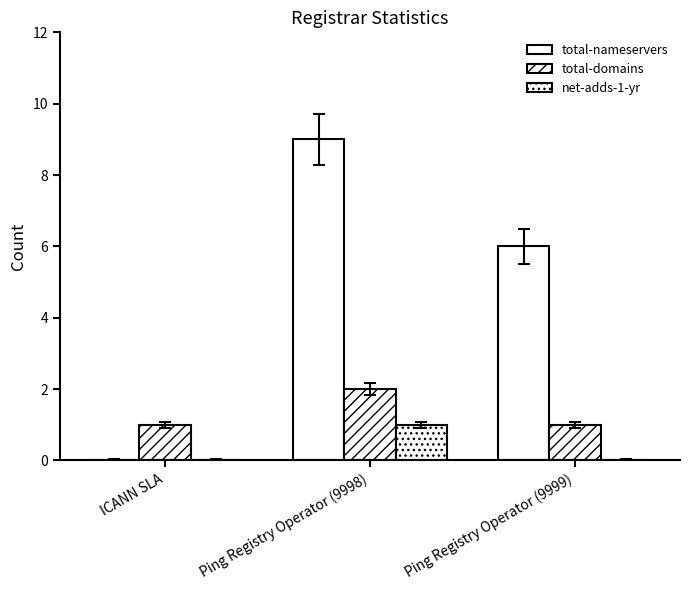

The net-adds-1-yr series shows 1 at Ping Registry Operator (9998). True or false?

True